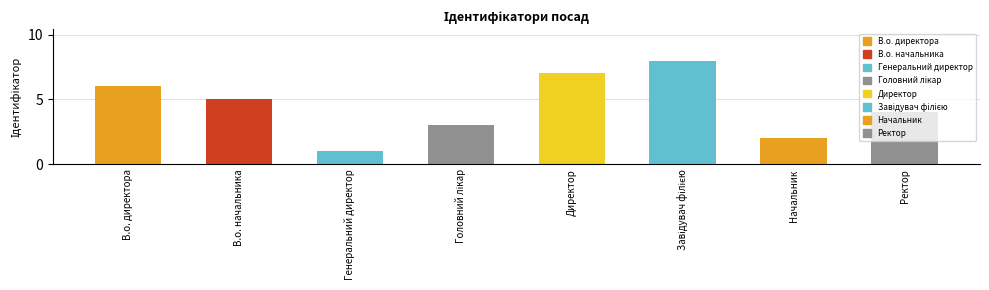

At which label is the value closest to 4?

Ректор